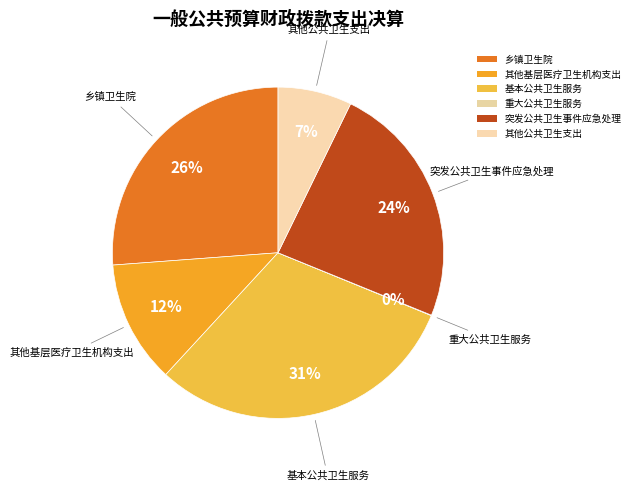

Is 其他公共卫生支出 the majority of the pie?

No